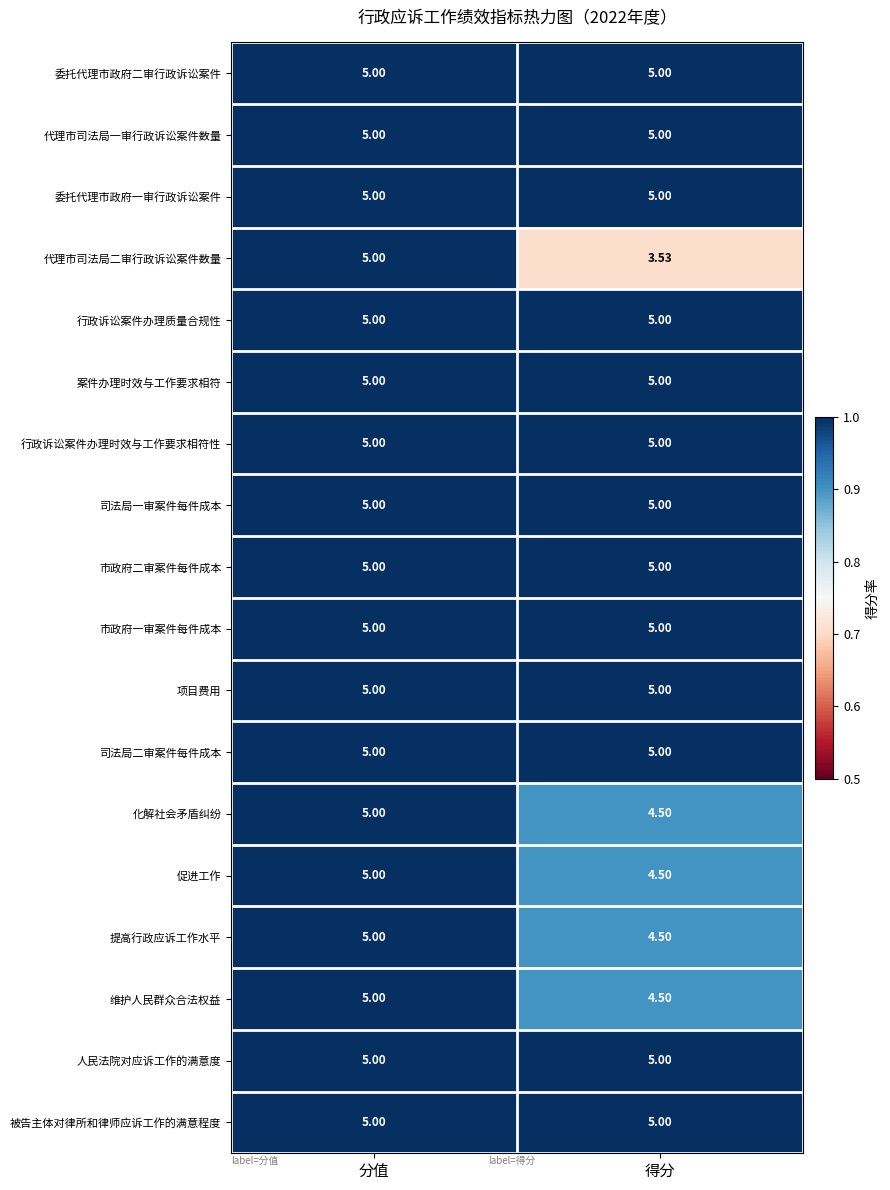

At which category does the chart reach its minimum across all series?

得分